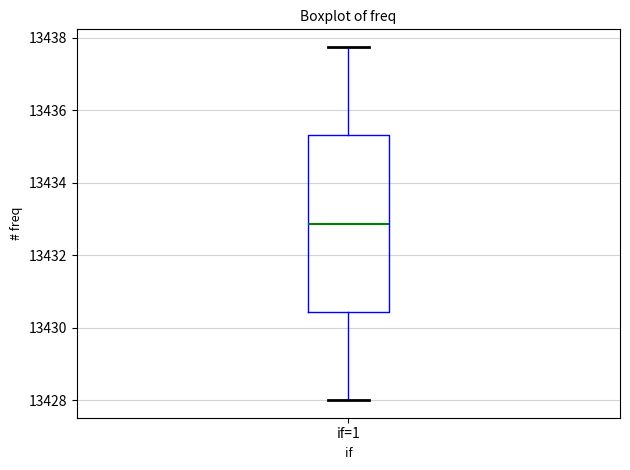

Transcribe this box plot: give where the median line is, the range the box spans, and where the two whiskers end, as read against the y-axis. The values are not printed on the chart, so give them approximately, as read against the axis.

median 13432.8, box 13430.4 to 13435.4, whiskers 13428.0 to 13437.8